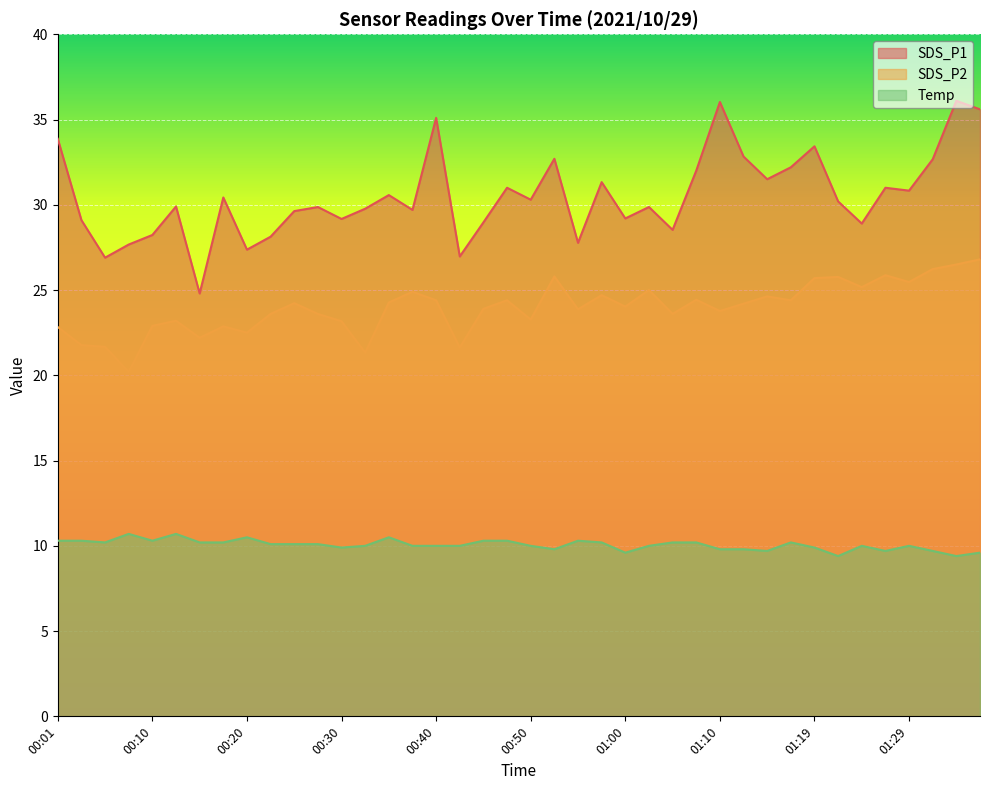

What is the greatest value displayed?

36.1